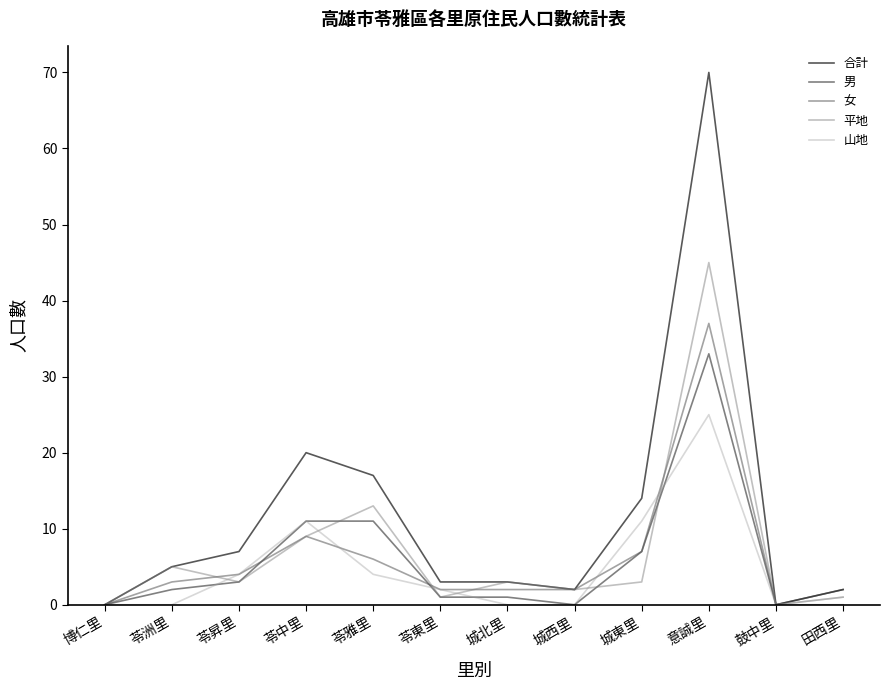

Which label corresponds to the largest value in the chart?

意誠里